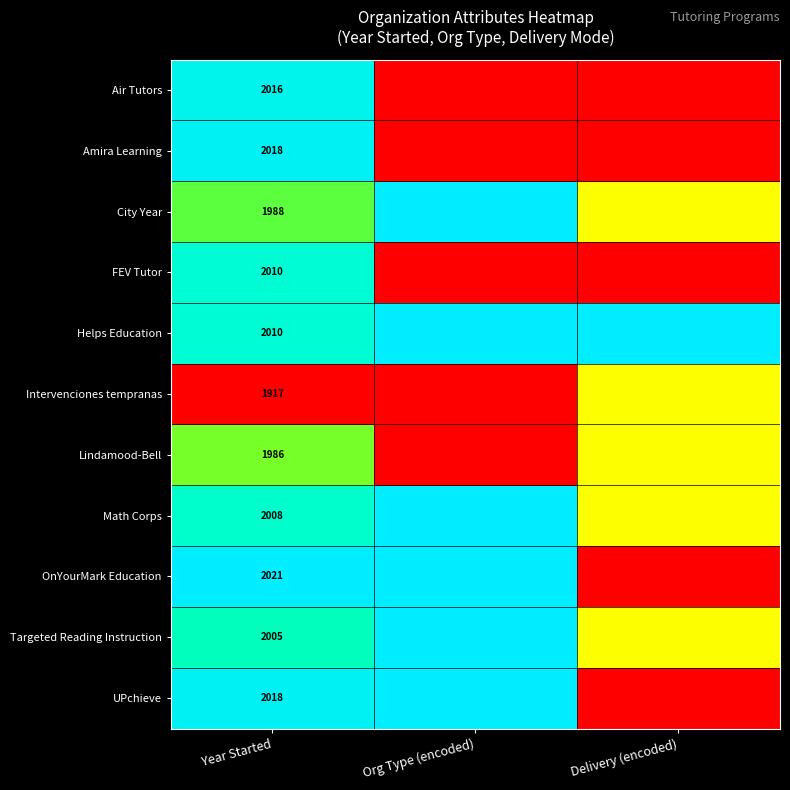

True or false: Amira Learning has a value of 3021.4 at Year Started.

False